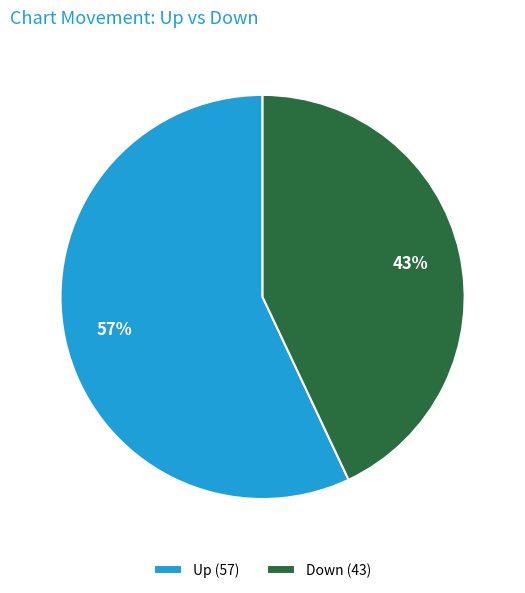

Which slice is the largest?

Up (57)